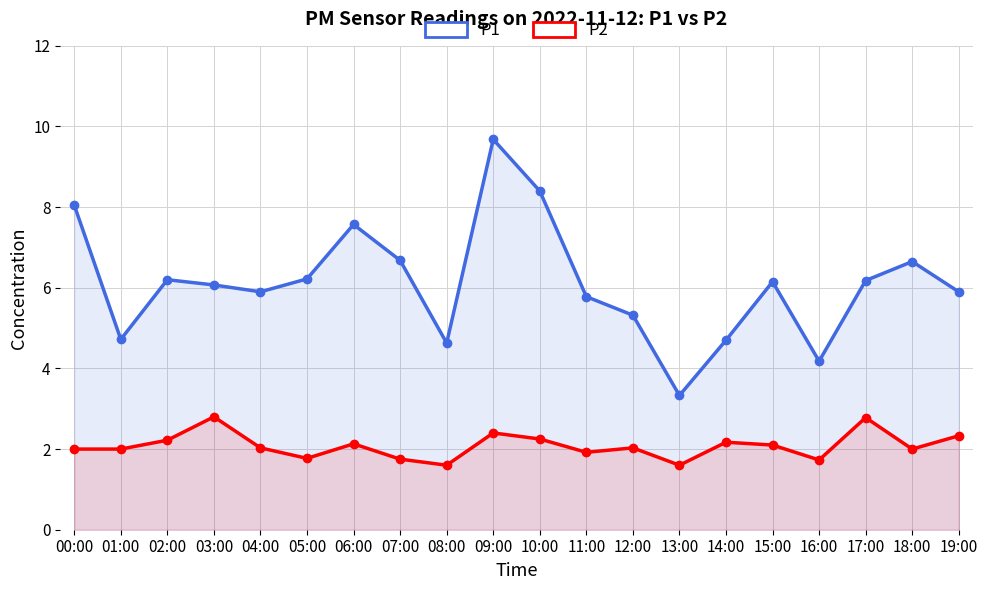

At which category is the sum across all series the highest?

09:00